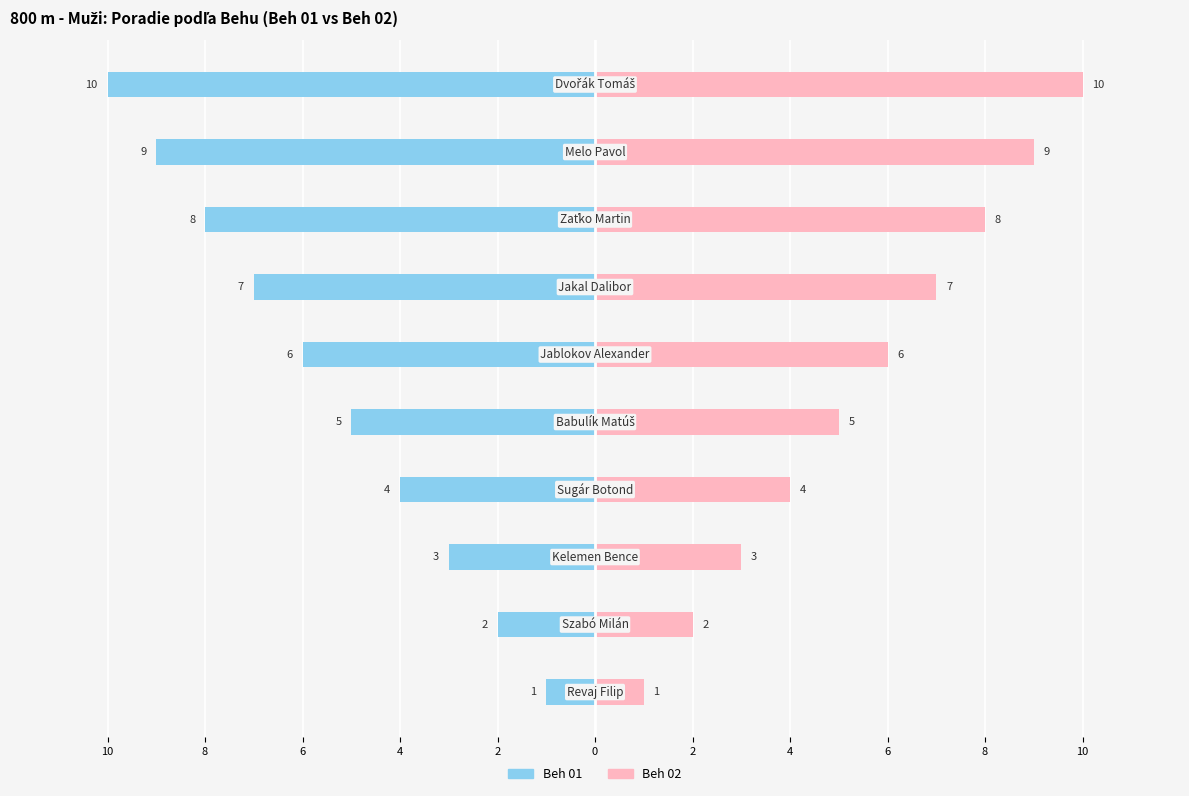

Count the Beh 01 values in the range -8 to -3.

6